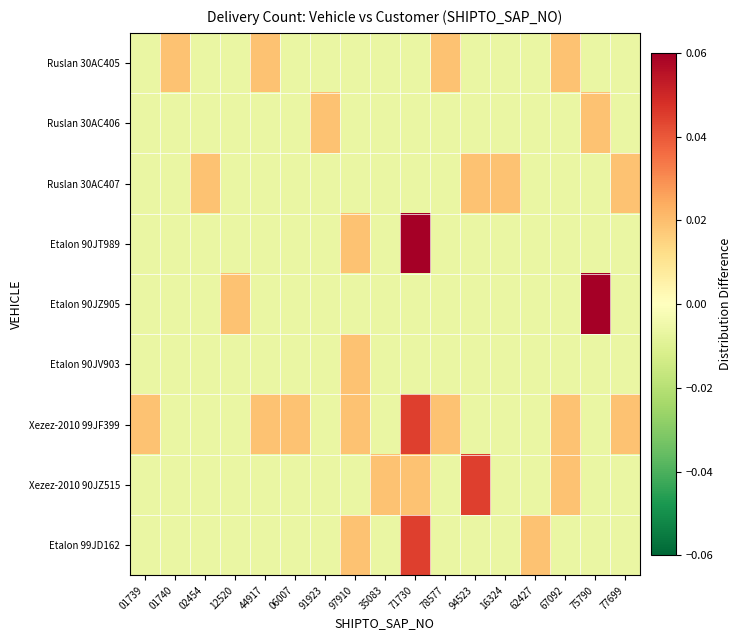

Which label corresponds to the smallest value in the chart?

01739